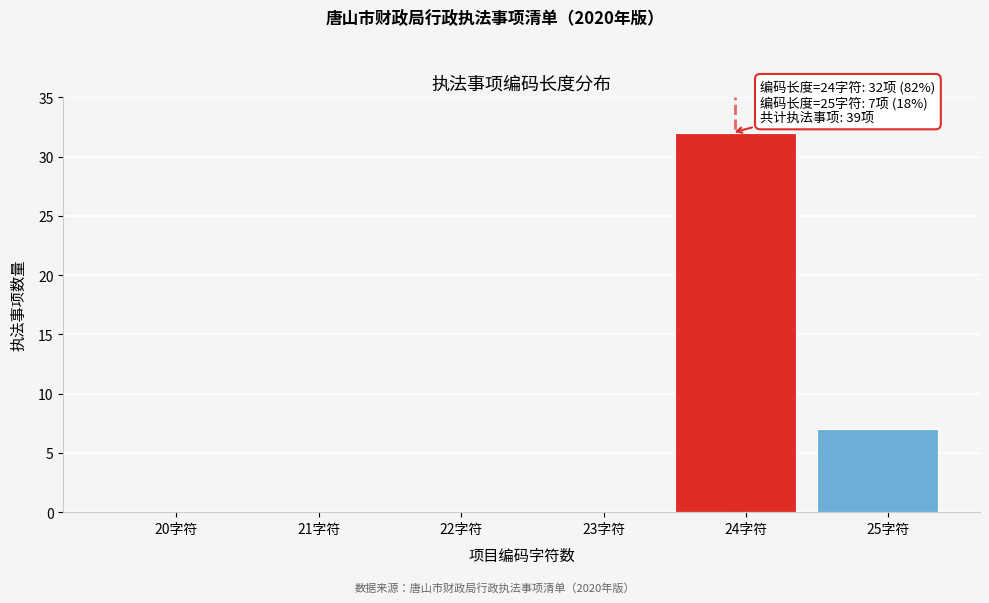

Reading right to left, list all the values displayed in this chart.

25字符=7	24字符=32	23字符=0	22字符=0	21字符=0	20字符=0